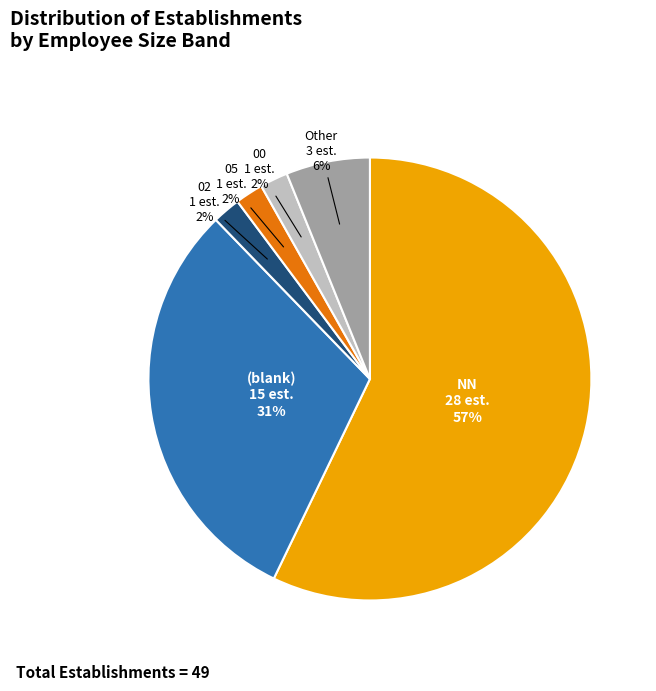

To the nearest percent, what is the difference between the largest and smallest slice percentages?

55%